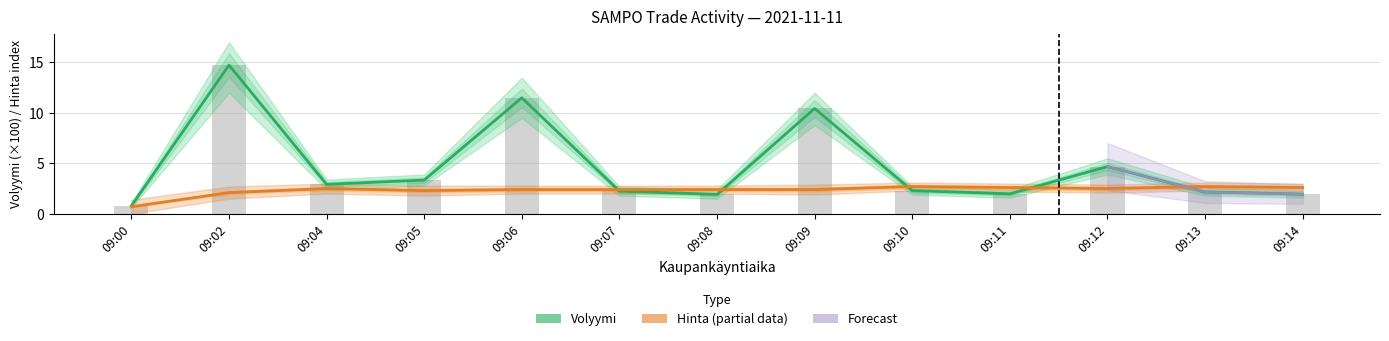

Reading left to right, list all the values displayed in this chart.

Volyymi: 0.8	14.7	2.9	3.3	11.5	2.2	1.9	10.4	2.3	2.0	4.7	2.2	1.9
Hinta: 0.7	2.1	2.5	2.3	2.4	2.4	2.4	2.4	2.7	2.6	2.5	2.7	2.6